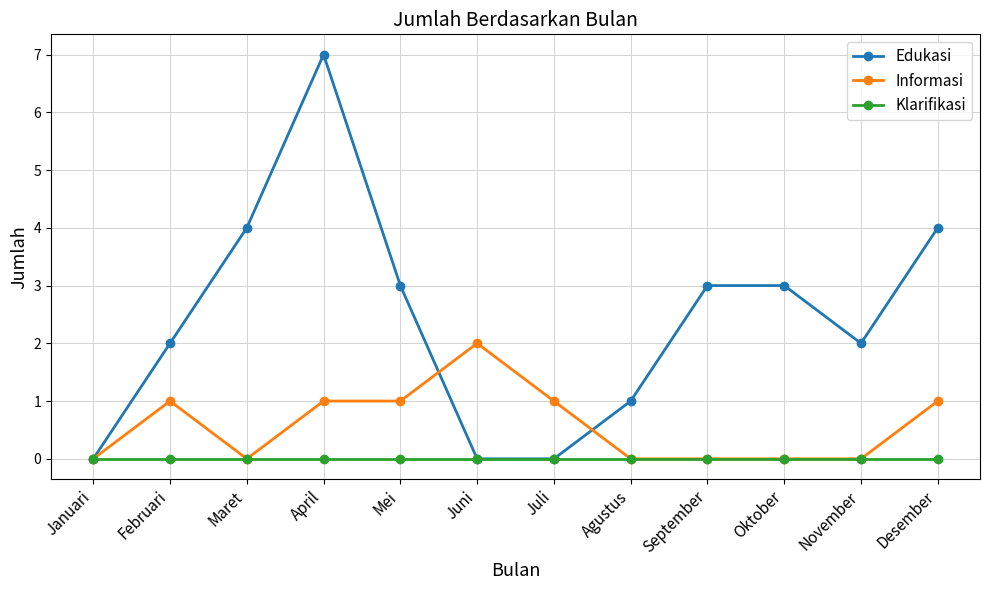

Count the number of data series in this chart.

3